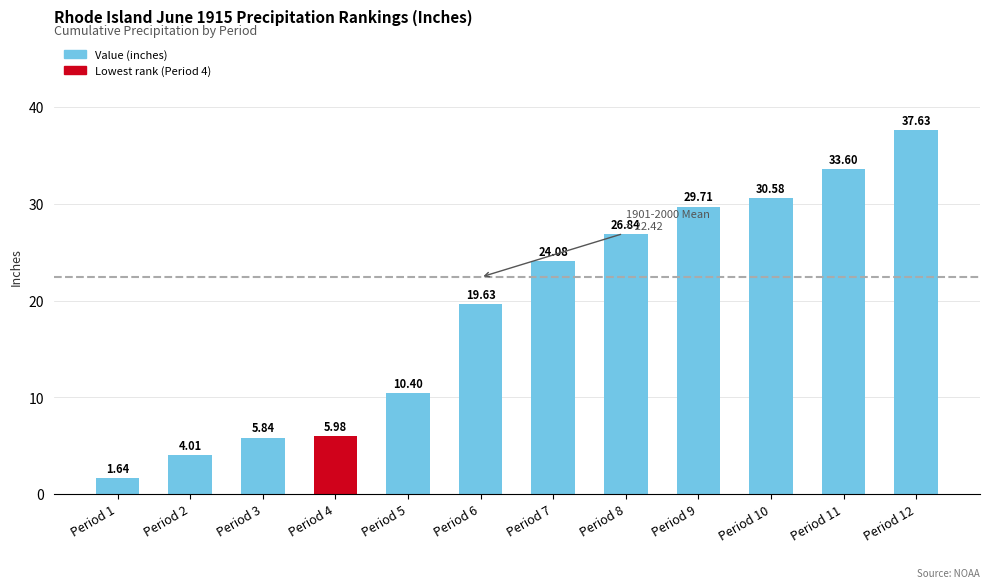

What is the change in value from Period 4 to Period 11?

+27.6